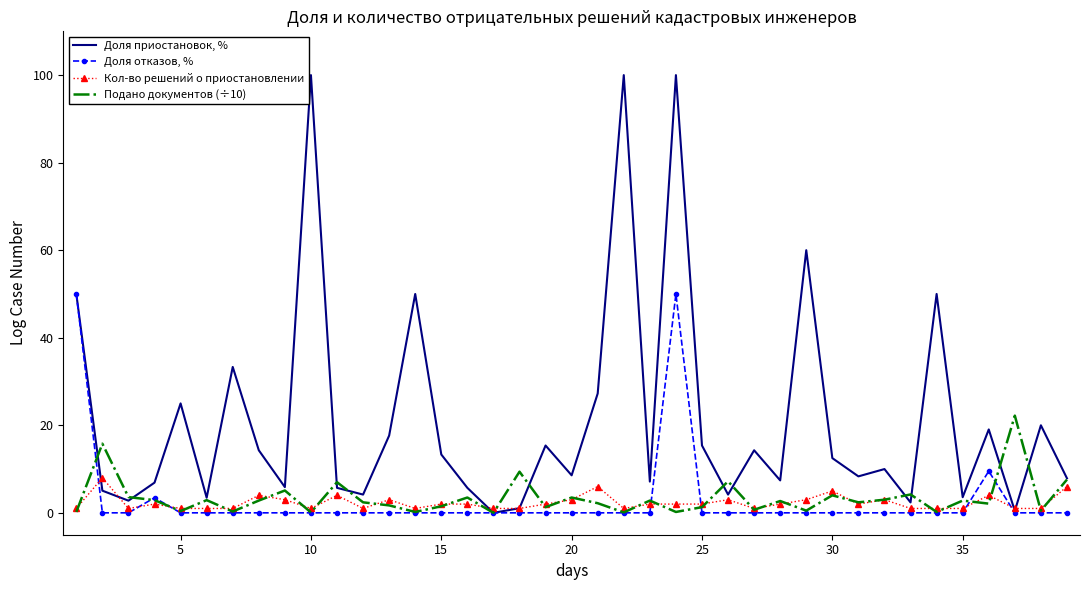

How many series are shown in this chart?

4